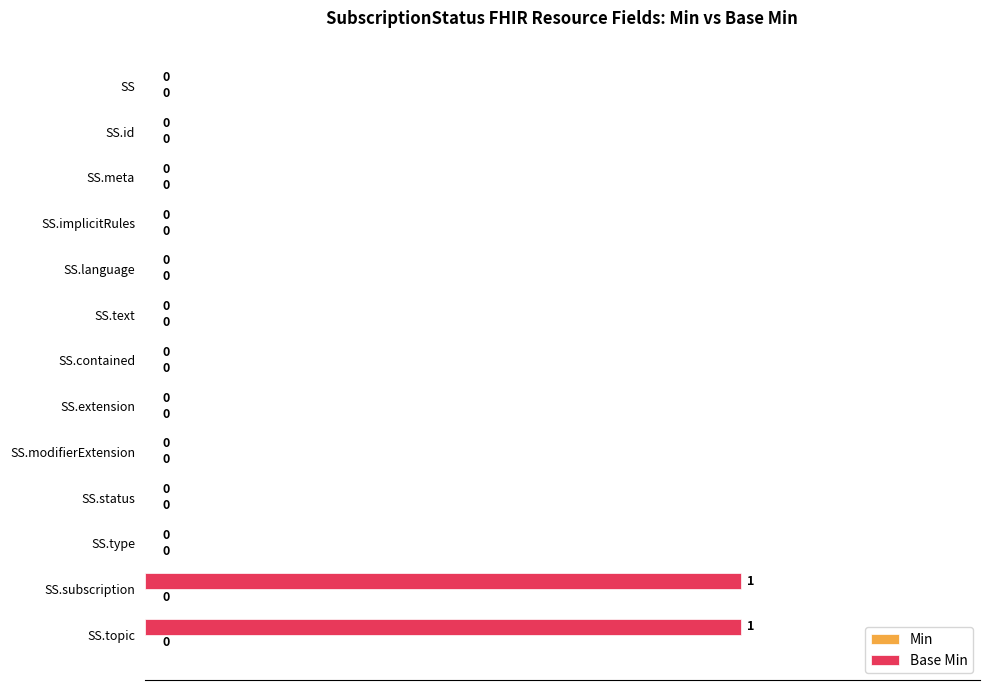

Reading bottom to top, list all the values displayed in this chart.

SS.topic=1	SS.subscription=1	SS.type=0	SS.status=0	SS.modifierExtension=0	SS.extension=0	SS.contained=0	SS.text=0	SS.language=0	SS.implicitRules=0	SS.meta=0	SS.id=0	SS=0